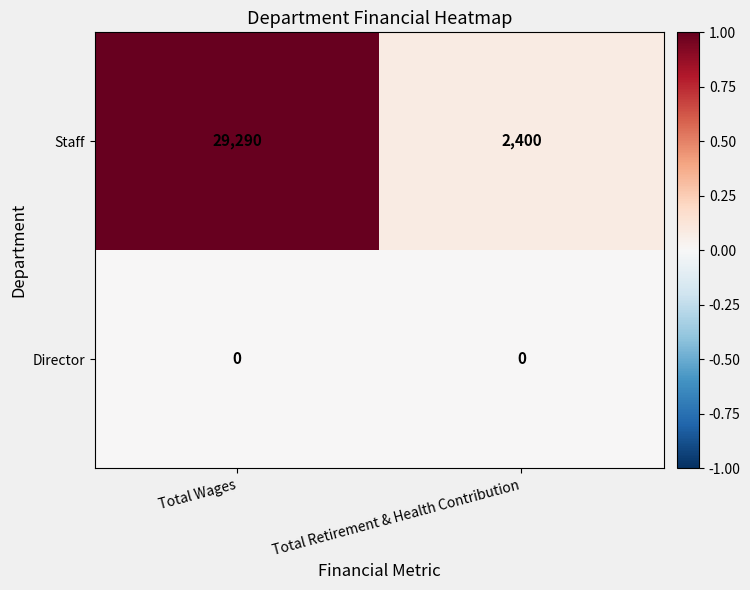

The value of Director at Total Retirement & Health Contribution is 0. True or false?

True